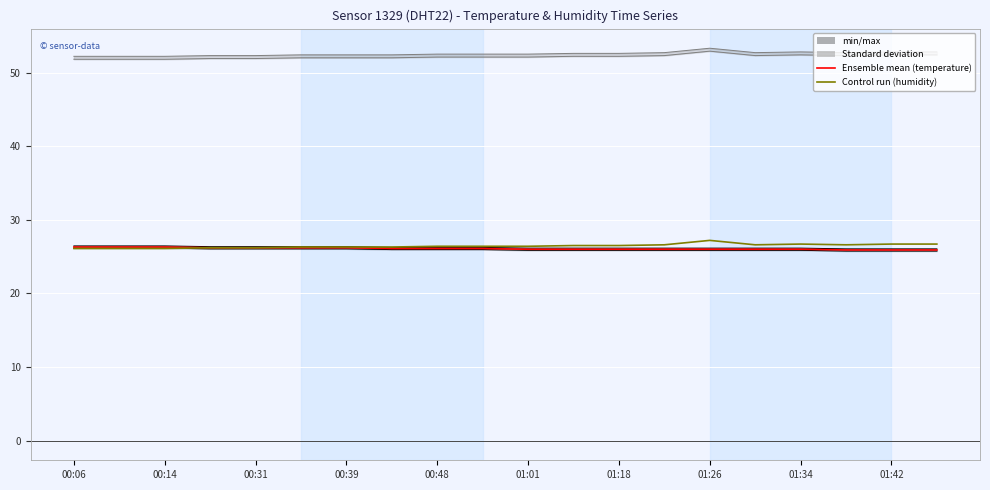

Which series has the largest total across all categories?

Standard deviation (hum)